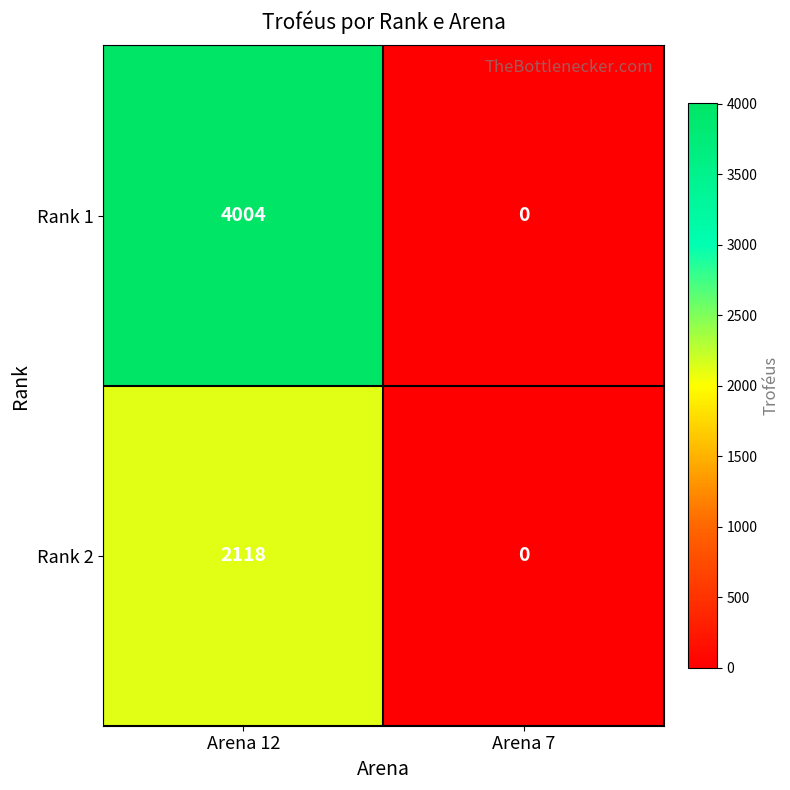

Which series has the largest total across all categories?

Rank 1